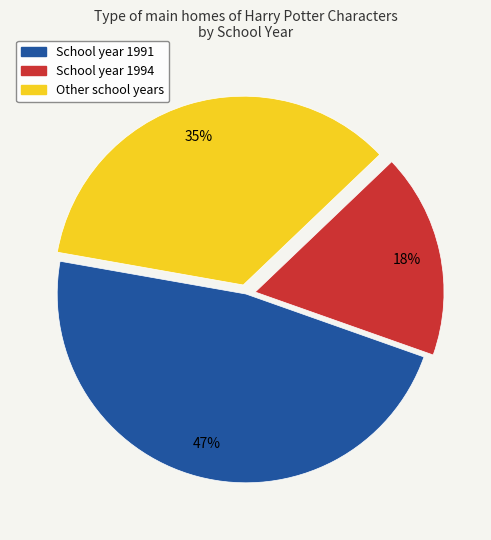

How many segments does this pie chart have?

3